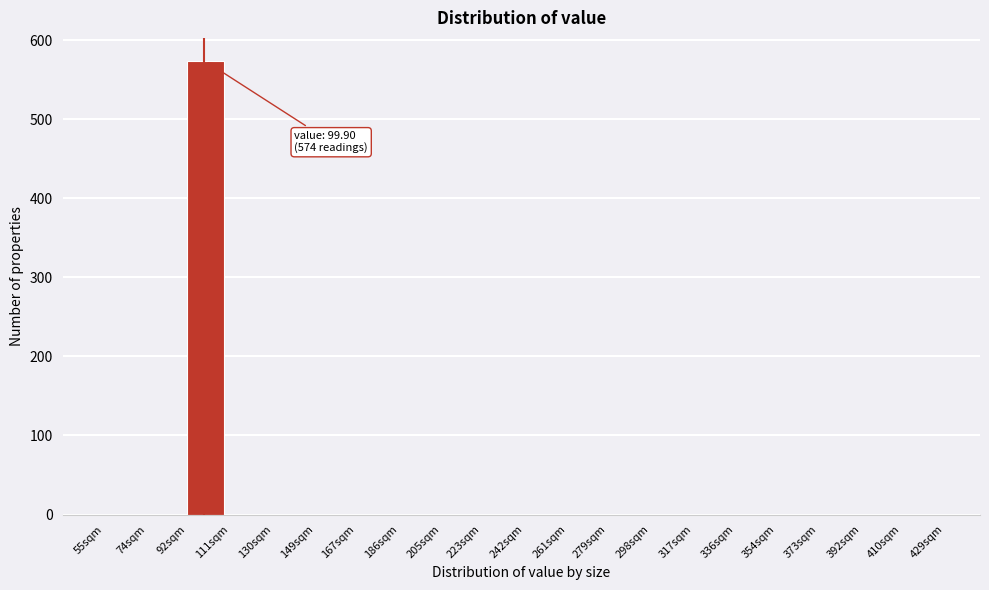

Reading right to left, transcribe all the data shown in this chart.

410sqm=0	392sqm=0	373sqm=0	354sqm=0	336sqm=0	317sqm=0	298sqm=0	279sqm=0	261sqm=0	242sqm=0	223sqm=0	205sqm=0	186sqm=0	167sqm=0	149sqm=0	130sqm=0	111sqm=0	92sqm=574	74sqm=0	55sqm=0